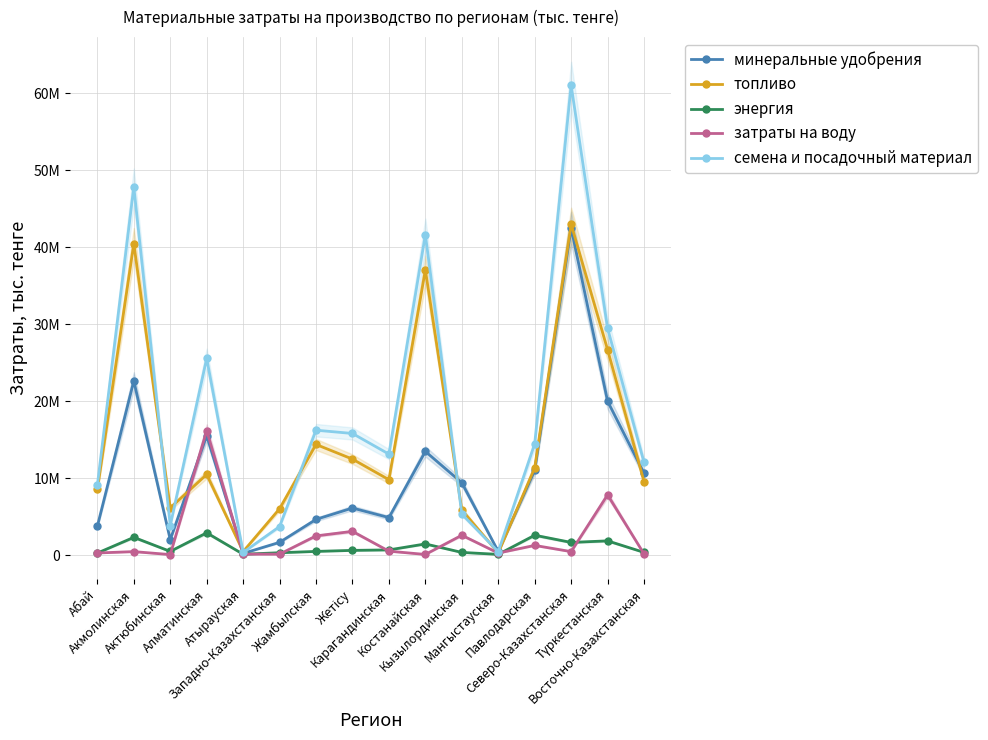

In семена и посадочный материал, how many points are lower than both neighbors (excluding endpoints)?

4